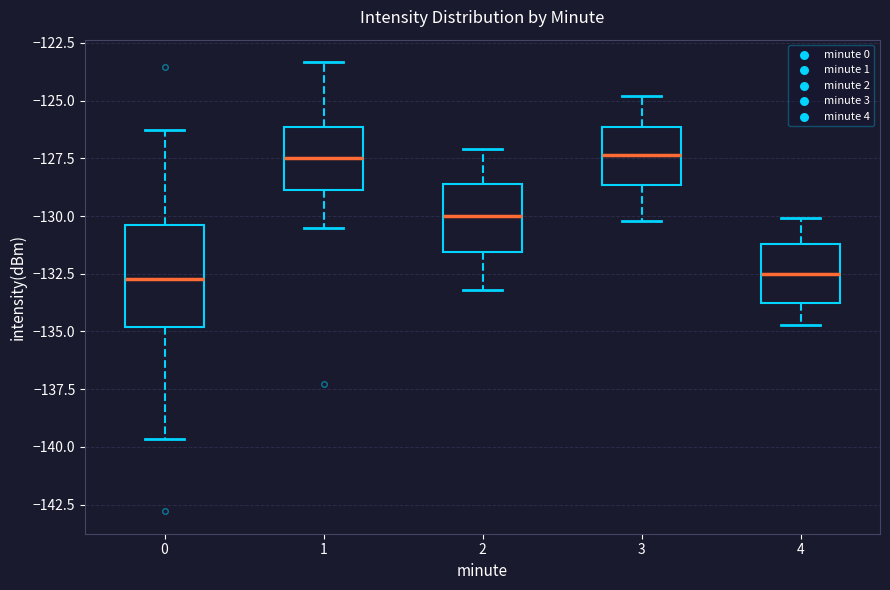

Which box is the tallest, from its lower edge to its upper edge?

0